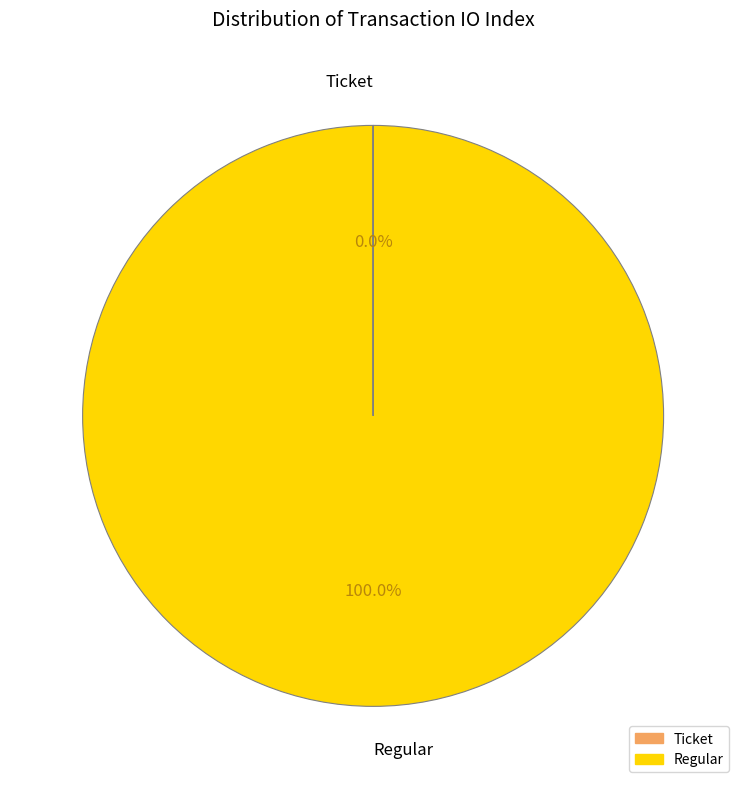

To the nearest percent, what is the average slice percentage?

50%